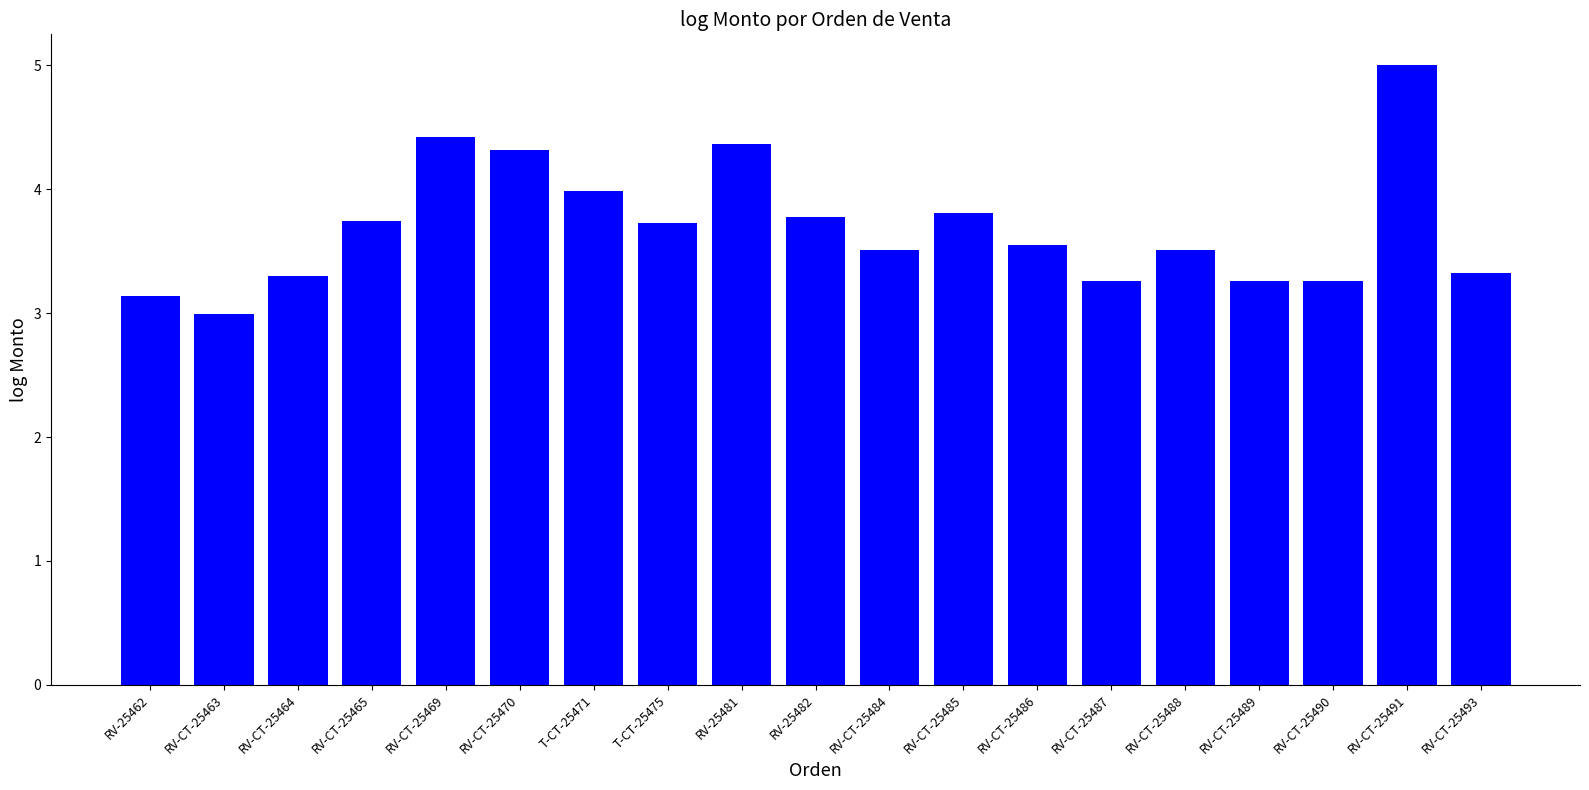

How many data points are less than 3?

1